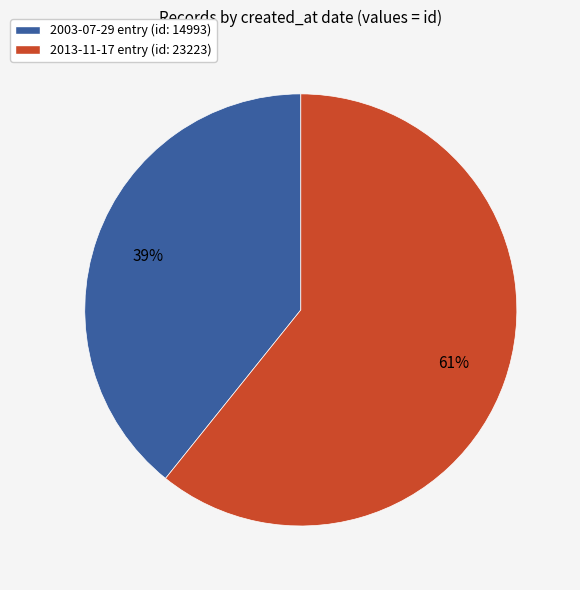

To the nearest percent, what portion does 2003-07-29 represent?

39%